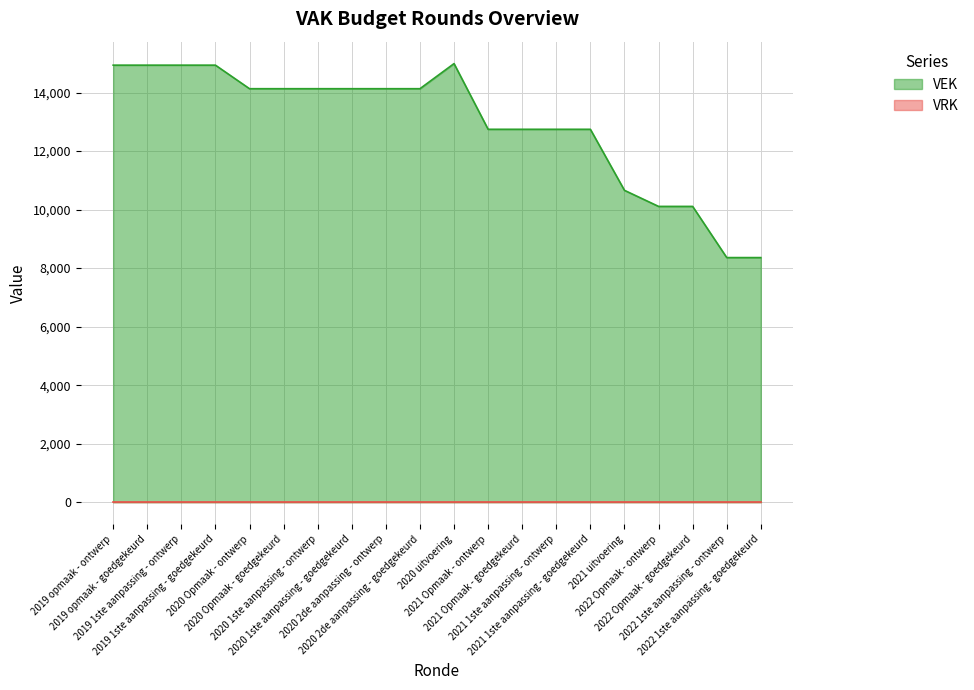

Which has a higher value, 2020 2de aanpassing - goedgekeurd or 2020 1ste aanpassing - ontwerp?

2020 2de aanpassing - goedgekeurd